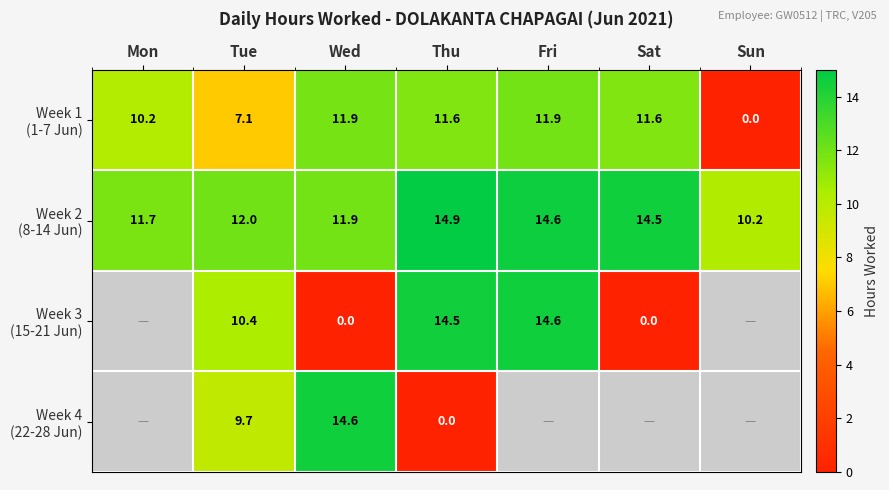

Between Sun and Wed, which is larger?

Wed